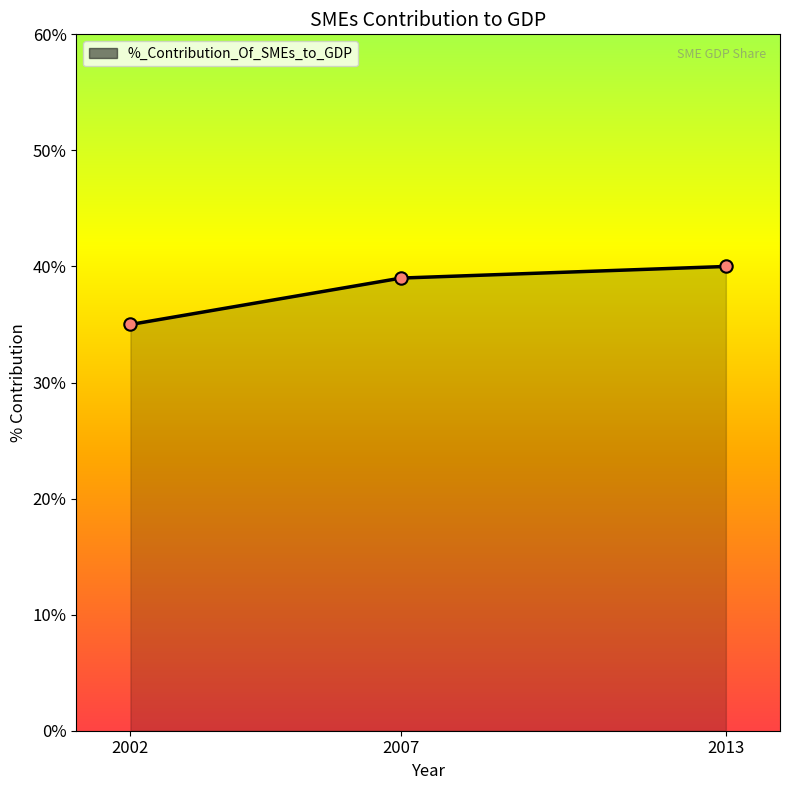

What is the change in value from 2007 to 2013?

+1